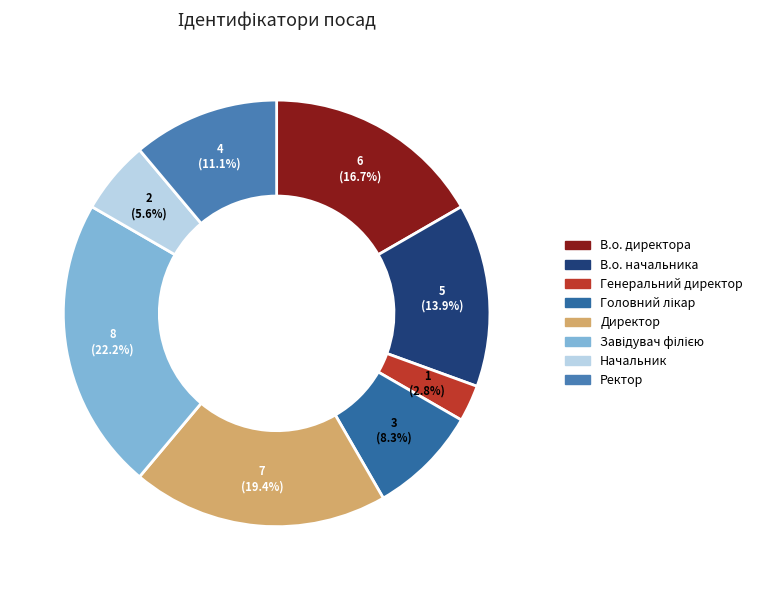

How much of the chart is everything except В.о. начальника?

86.1%